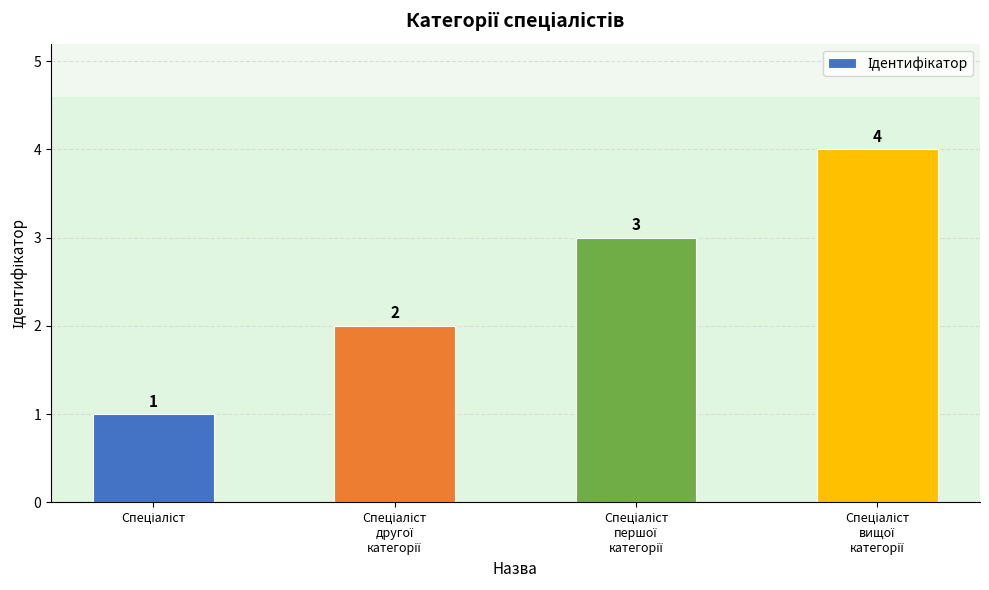

What is the sum of all values?

10